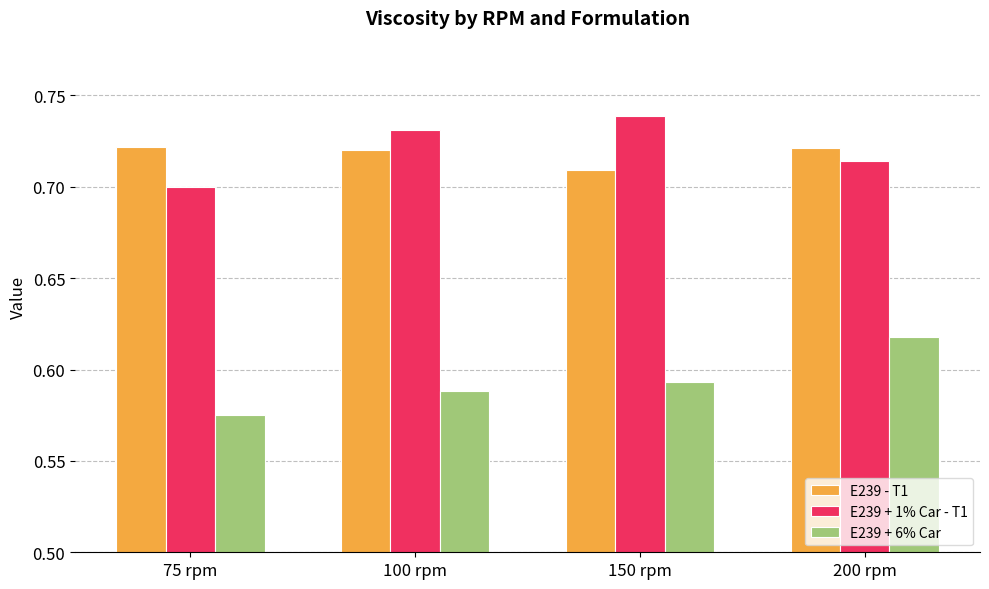

Which category has the lowest value in the E239 - T1 series?

150 rpm